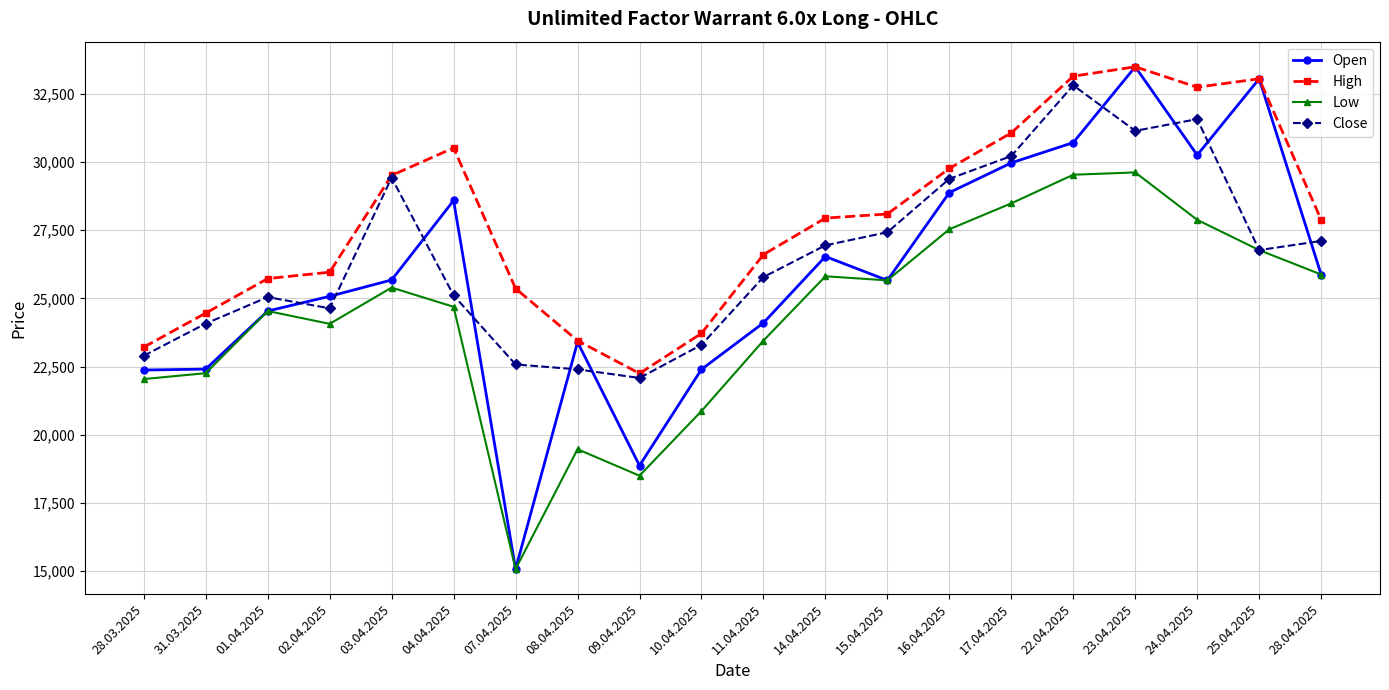

After their last crossing, which series has the higher values: Close or Open?

Close